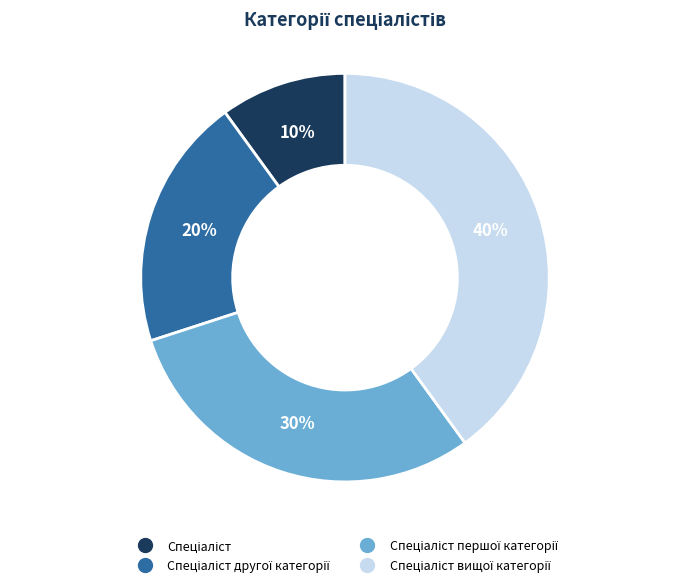

To the nearest percent, what is the difference between the largest and smallest slice percentages?

30%